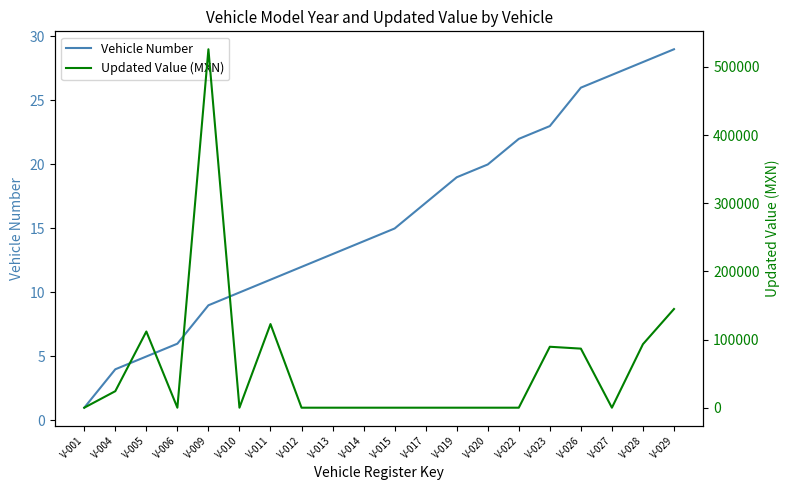

At which label does Vehicle Number reach its peak?

V-029